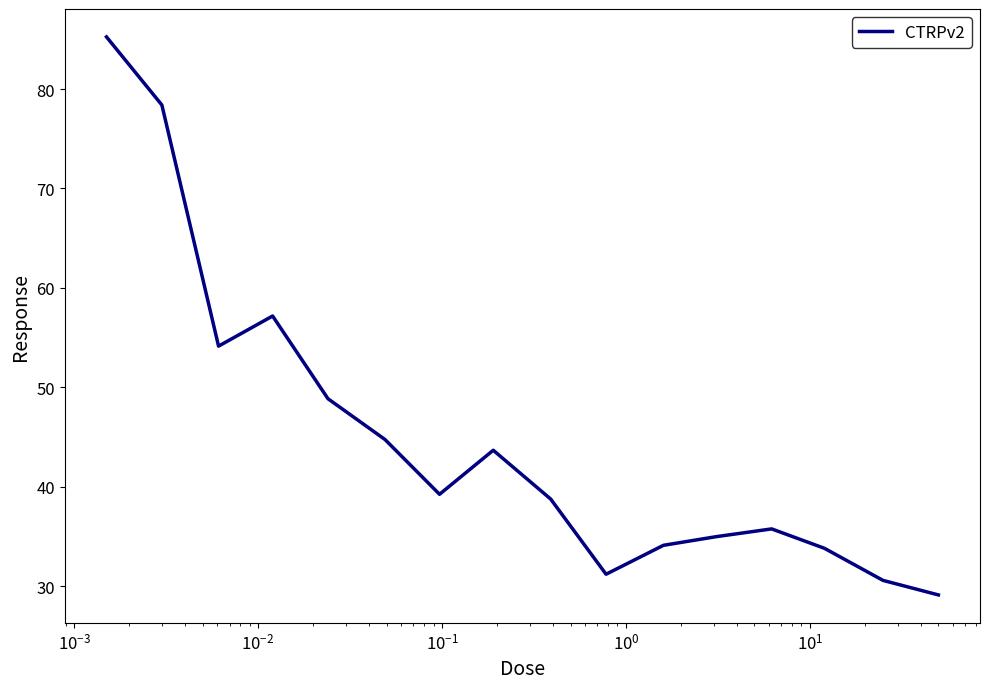

What is the smallest value displayed?

29.1